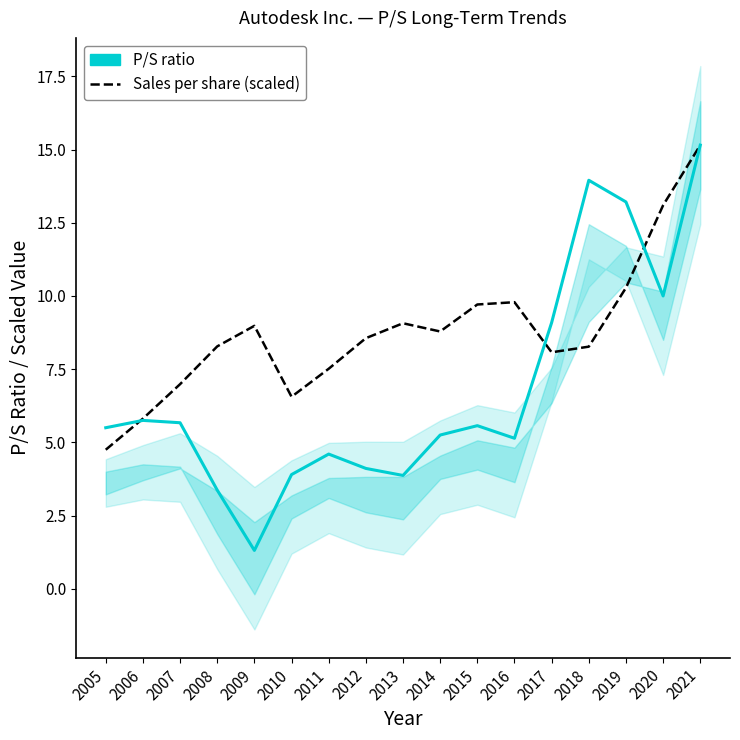

What is the spread (max minus min) of values at 2018?

5.7